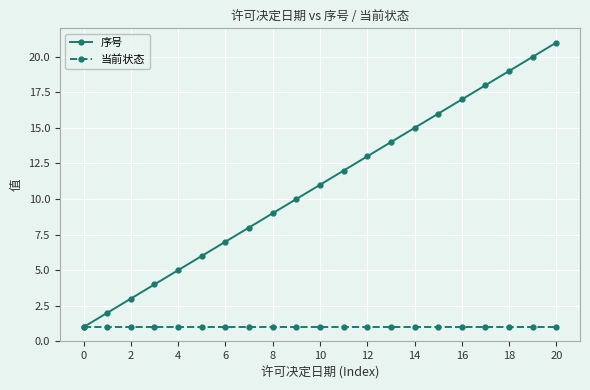

True or false: 序号 has more than 0 interior local peaks.

False